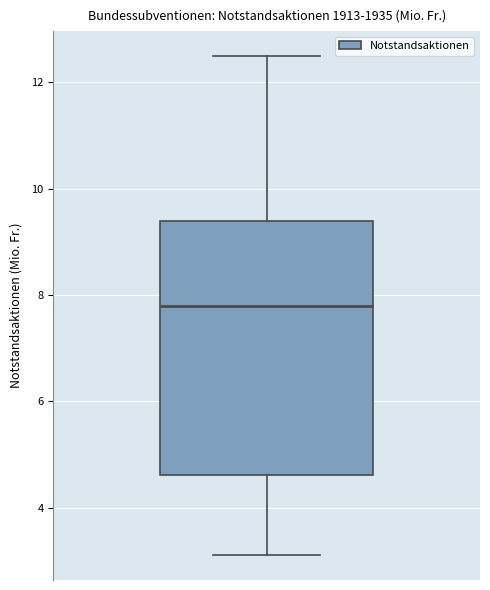

Transcribe this box plot: give where the median line is, the range the box spans, and where the two whiskers end, as read against the y-axis. The values are not printed on the chart, so give them approximately, as read against the axis.

median 7.8, box 4.6 to 9.4, whiskers 3.2 to 12.4